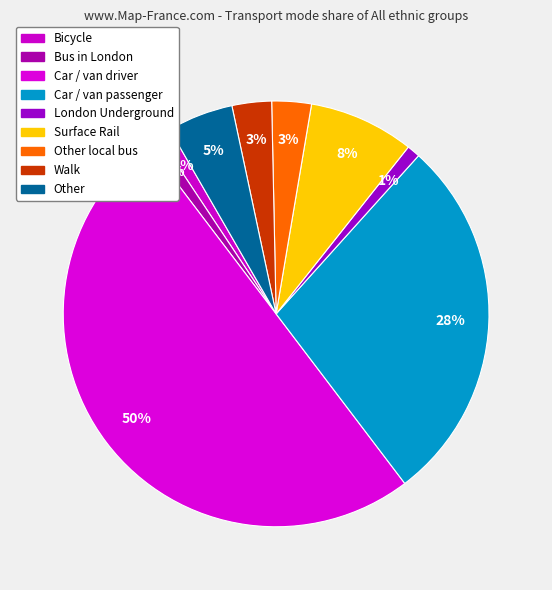

Count the number of slices in the pie.

9